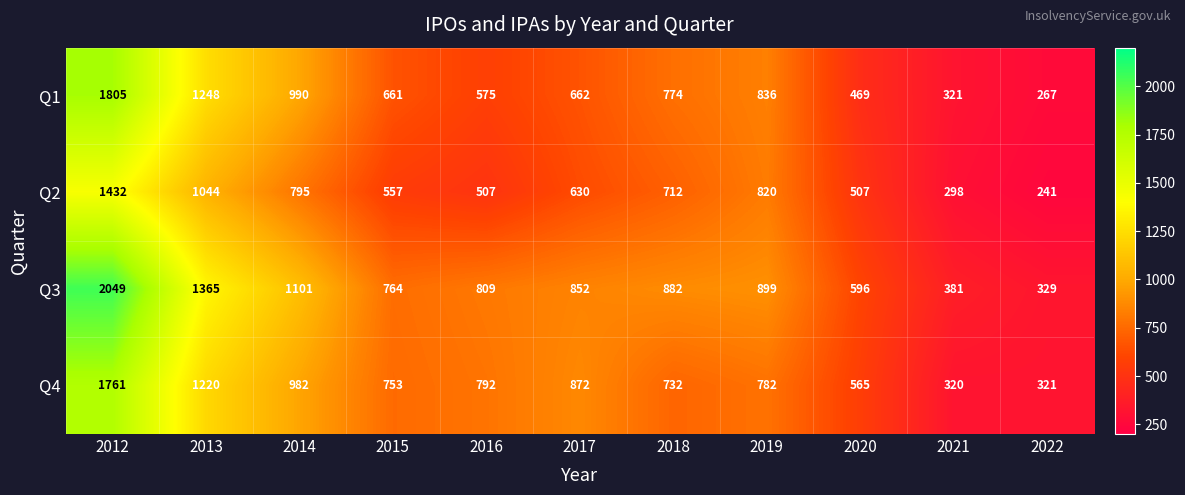

Count the number of categories in the chart.

11